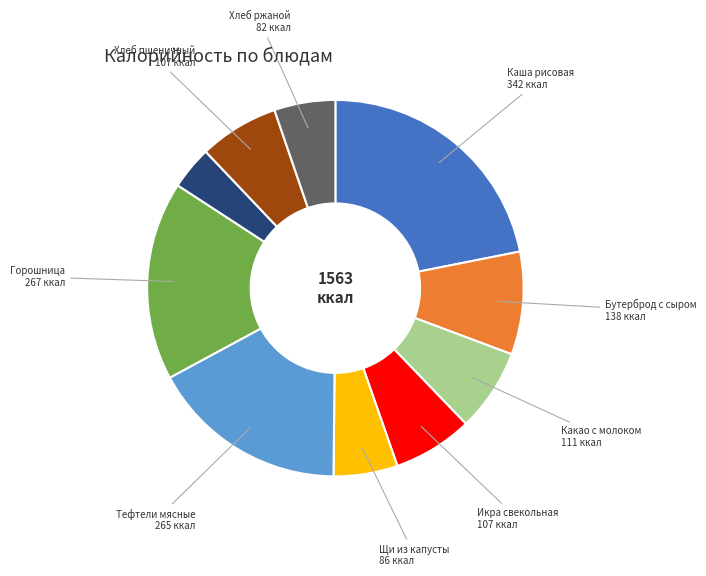

Is there a majority slice in this chart?

No